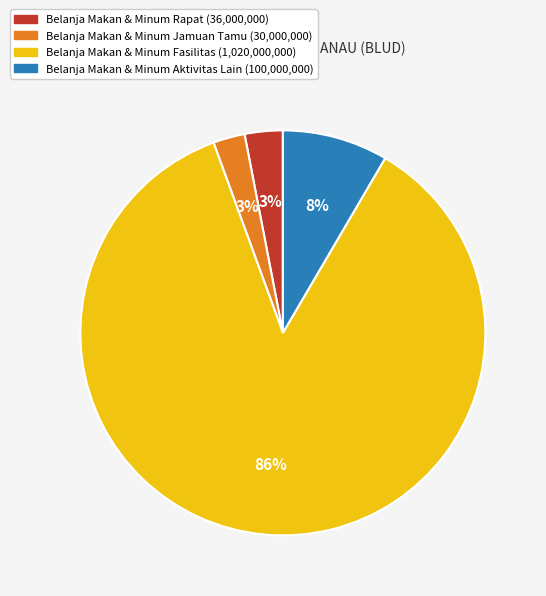

Is there any slice that represents more than half of the pie?

Yes